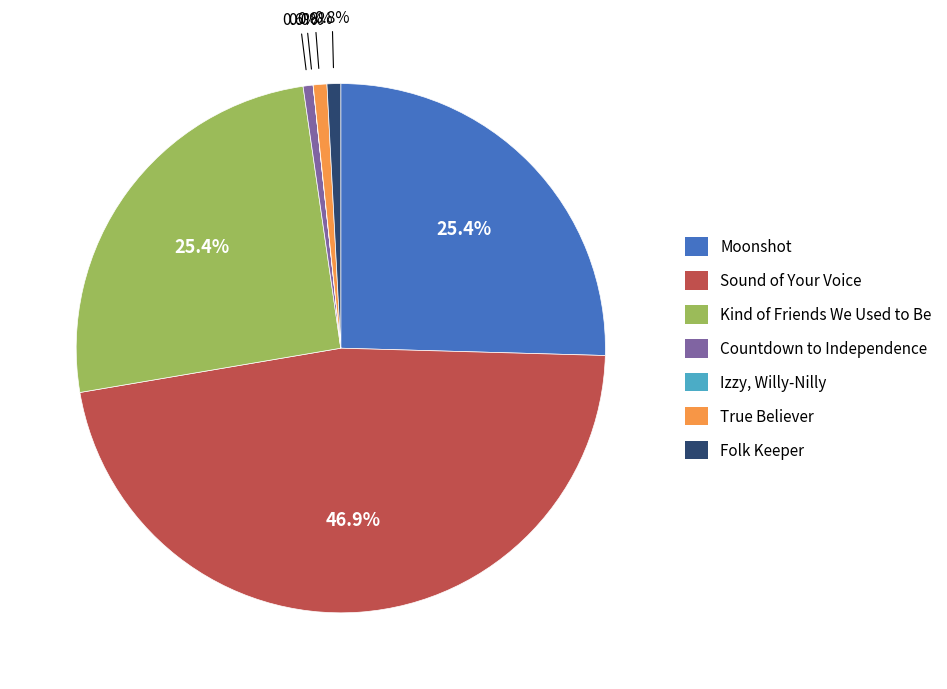

Which has a higher value, Countdown to Independence or Kind of Friends We Used to Be?

Kind of Friends We Used to Be